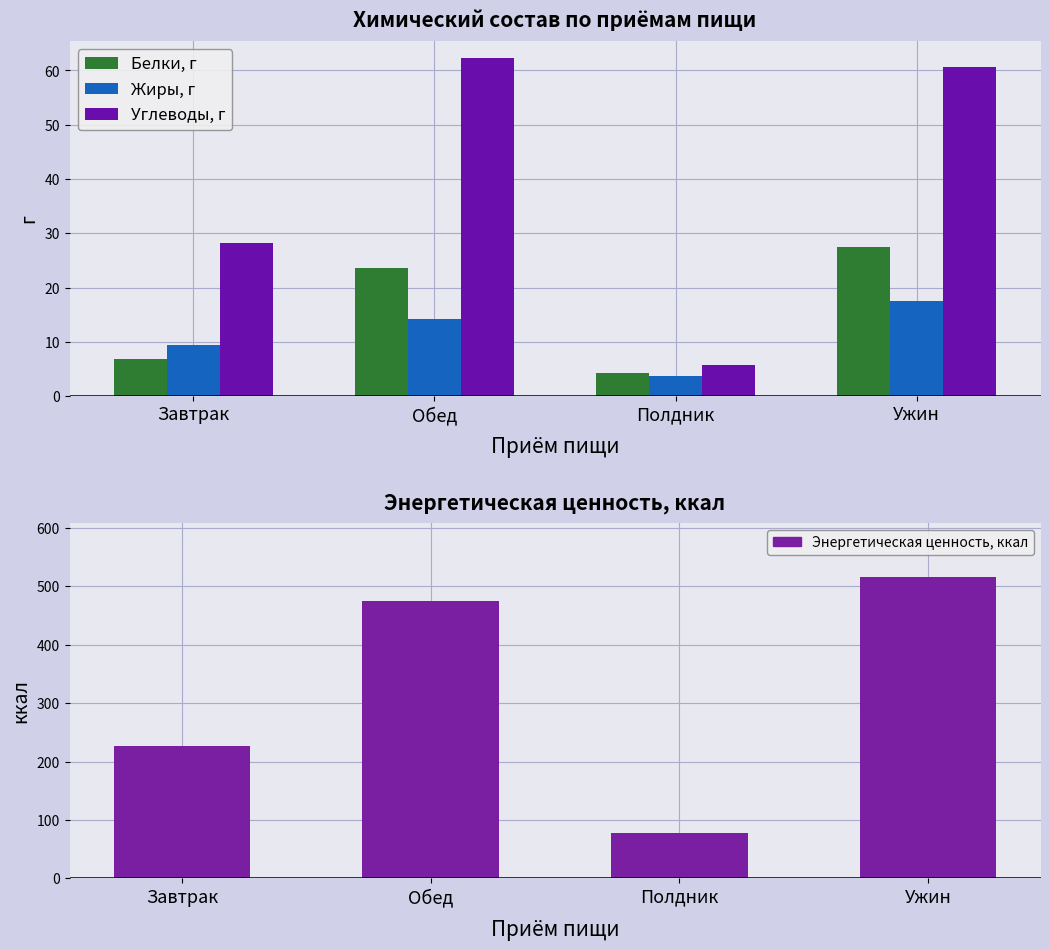

Which series has the largest total across all categories?

Энергетическая ценность, ккал